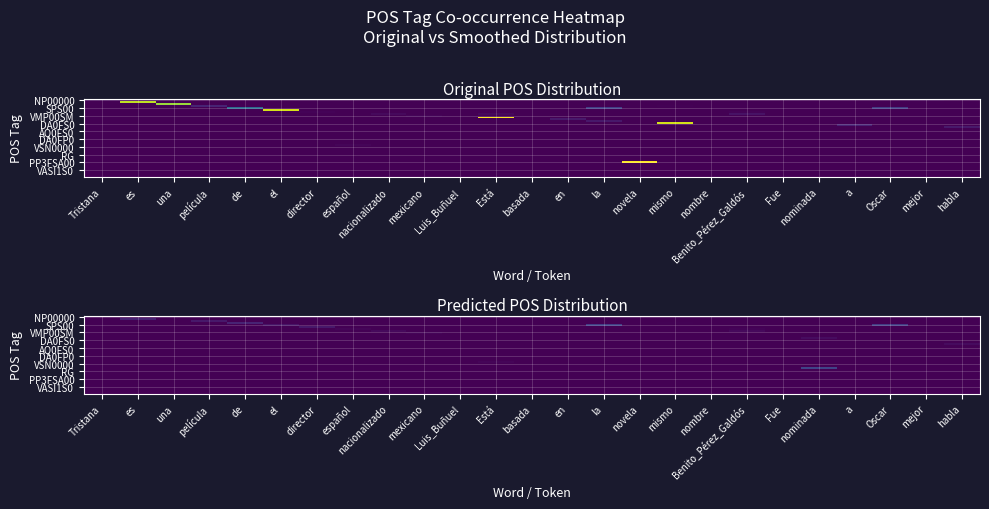

Between habla and en, which is larger?

habla